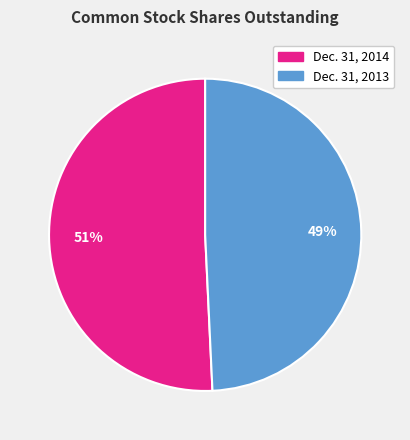

To the nearest percent, what portion does Dec. 31, 2013 represent?

49%